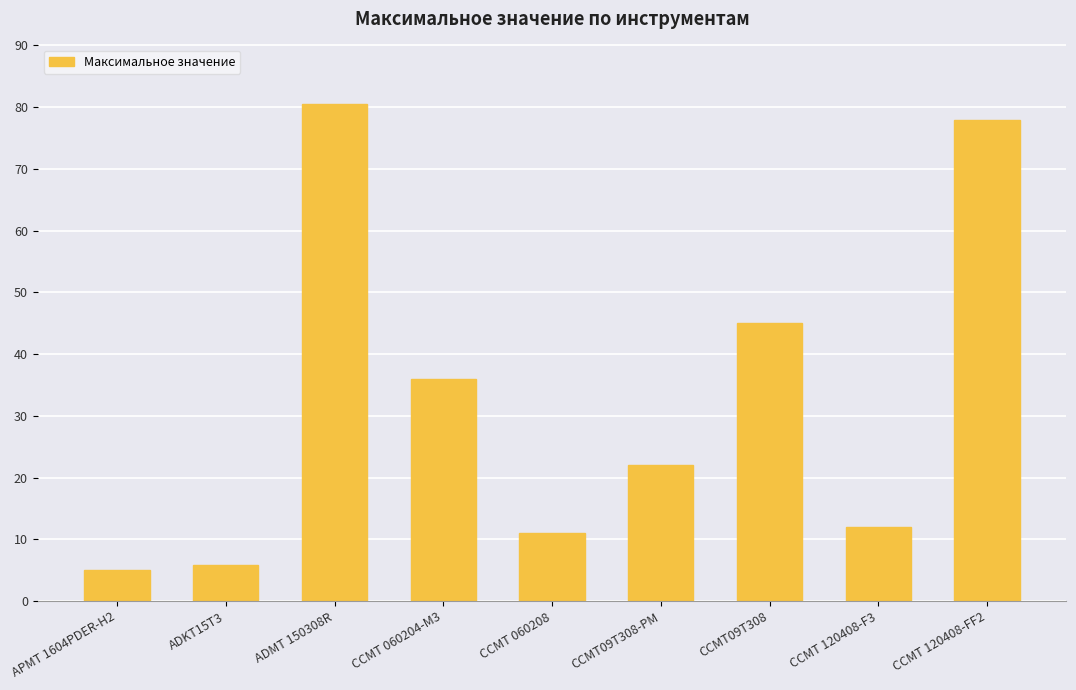

Which category has the highest value across all series?

ADMT 150308R